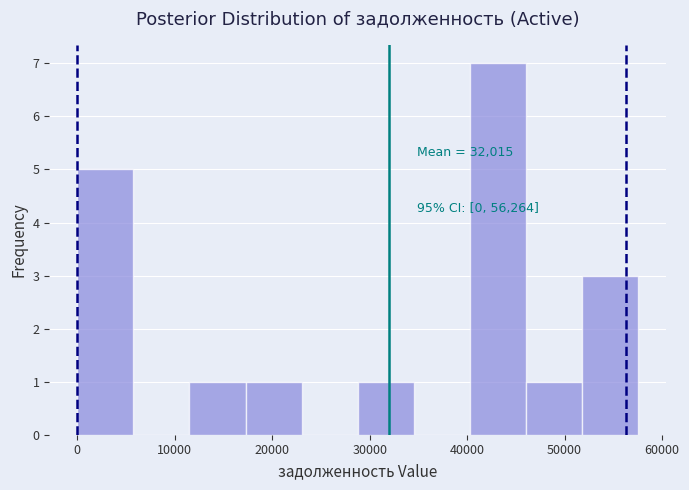

Which range on the x-axis has the tallest bar?

40000 to 46000